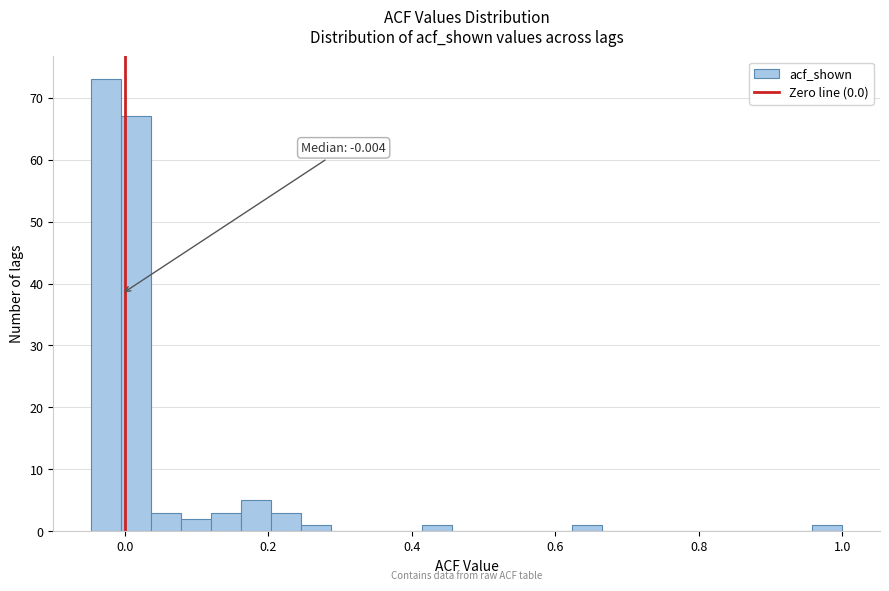

Read against the x-axis, roughly where is the centre of the tallest bar?

-0.02